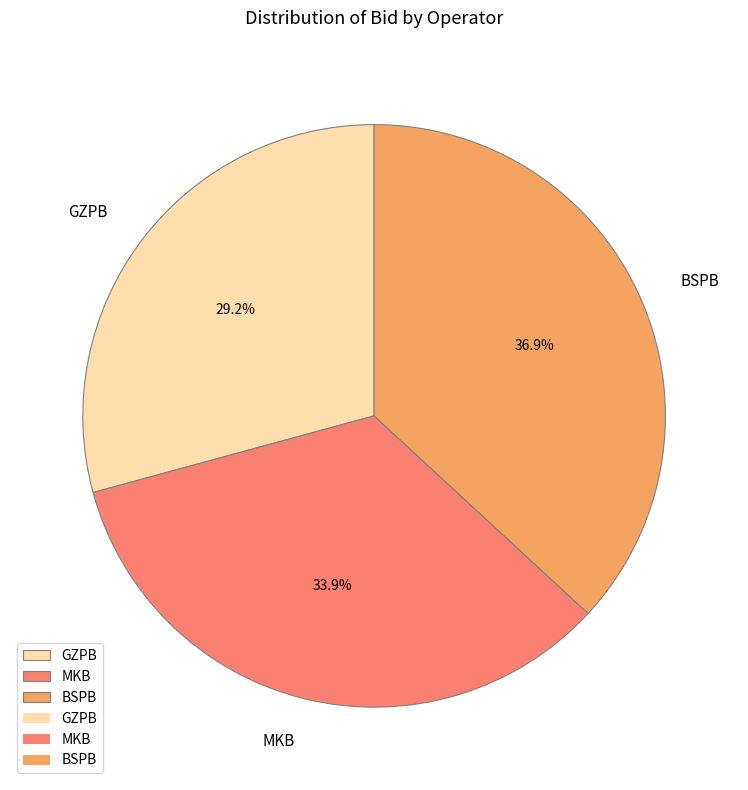

To the nearest percent, what is the combined percentage of GZPB and MKB?

63%